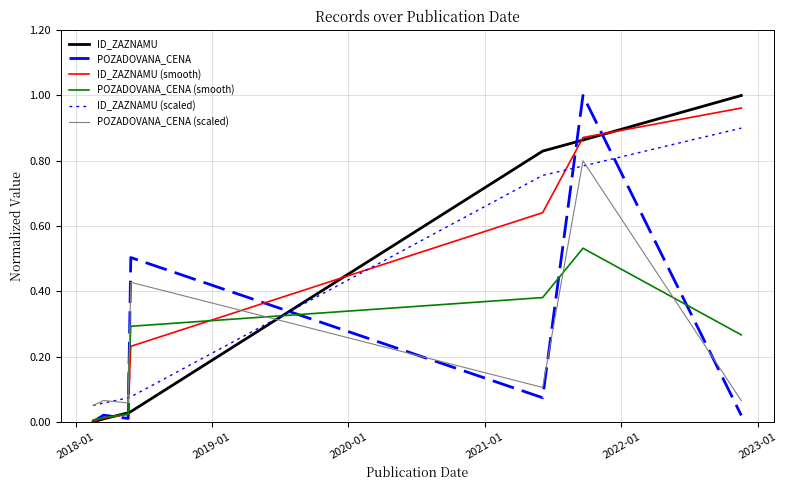

The ID_ZAZNAMU (smooth) series shows 0.0 at 2017-01. True or false?

False